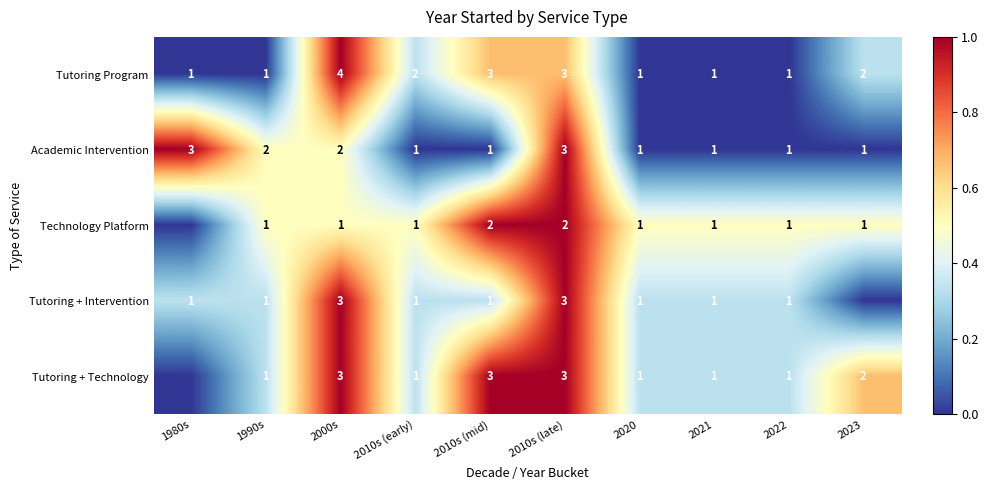

What is the sum of all Tutoring Program values?

19